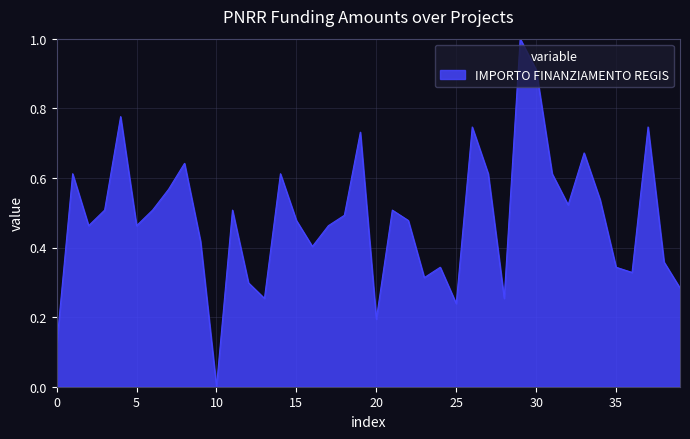

How many interior local peaks (higher than both neighbors) does the data have?

12